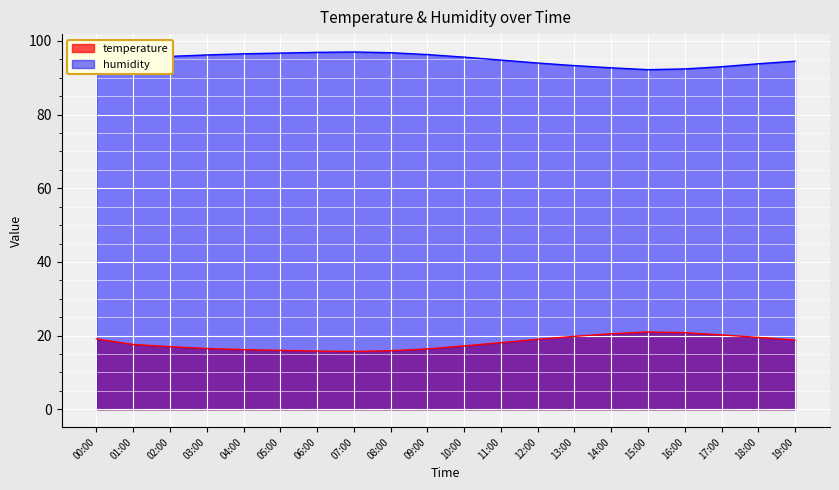

True or false: humidity and temperature cross at least once.

False